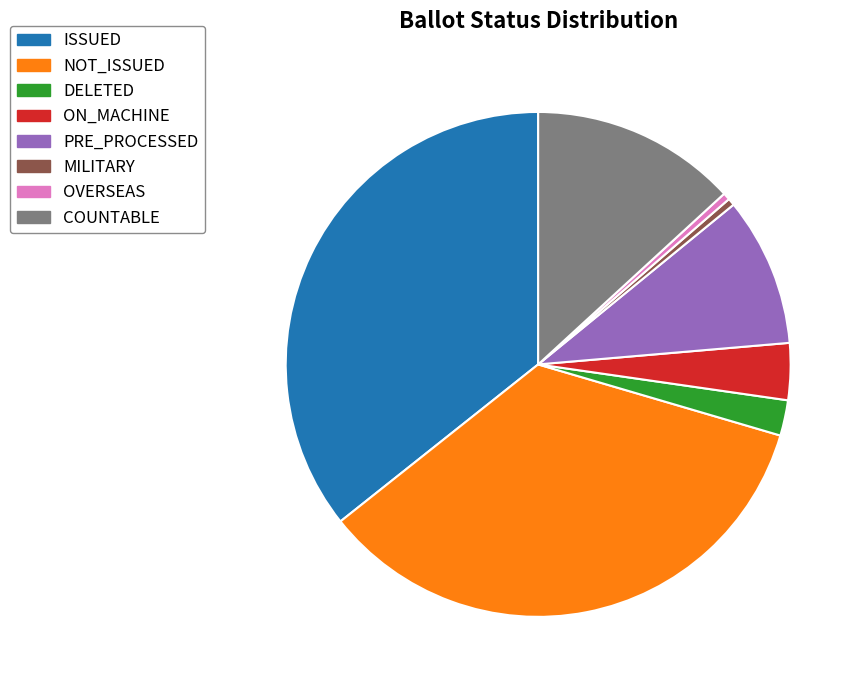

Which category has the biggest portion of the pie?

ISSUED